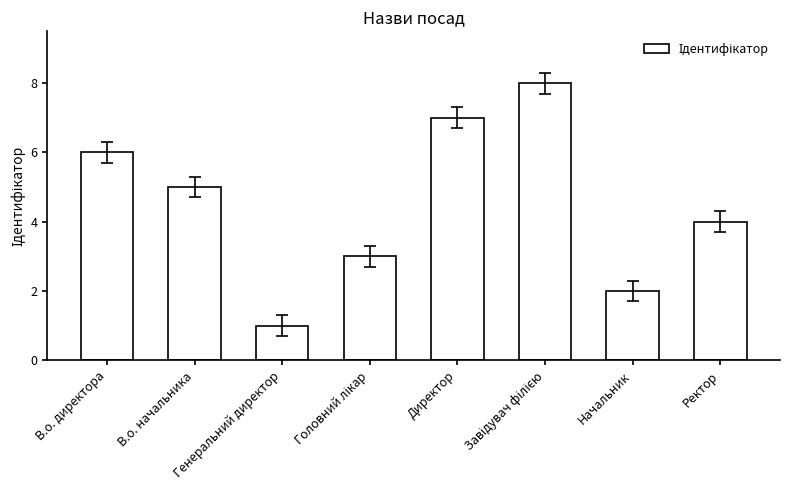

Is it true that the value at Начальник is 2?

True